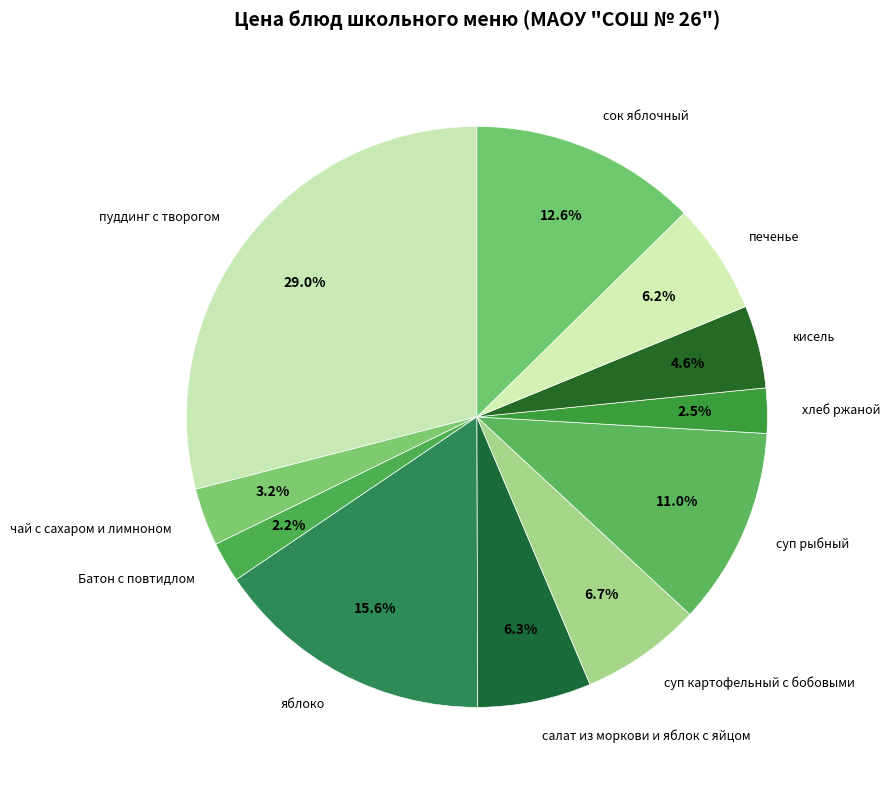

Which has a higher value, печенье or суп картофельный с бобовыми?

суп картофельный с бобовыми